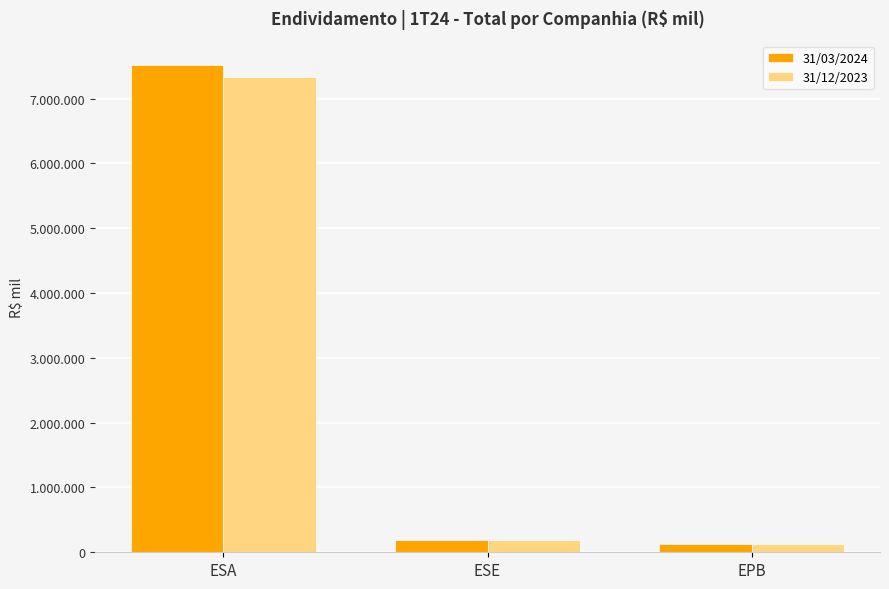

List the series in order of their overall mean, lowest first.

31/12/2023, 31/03/2024